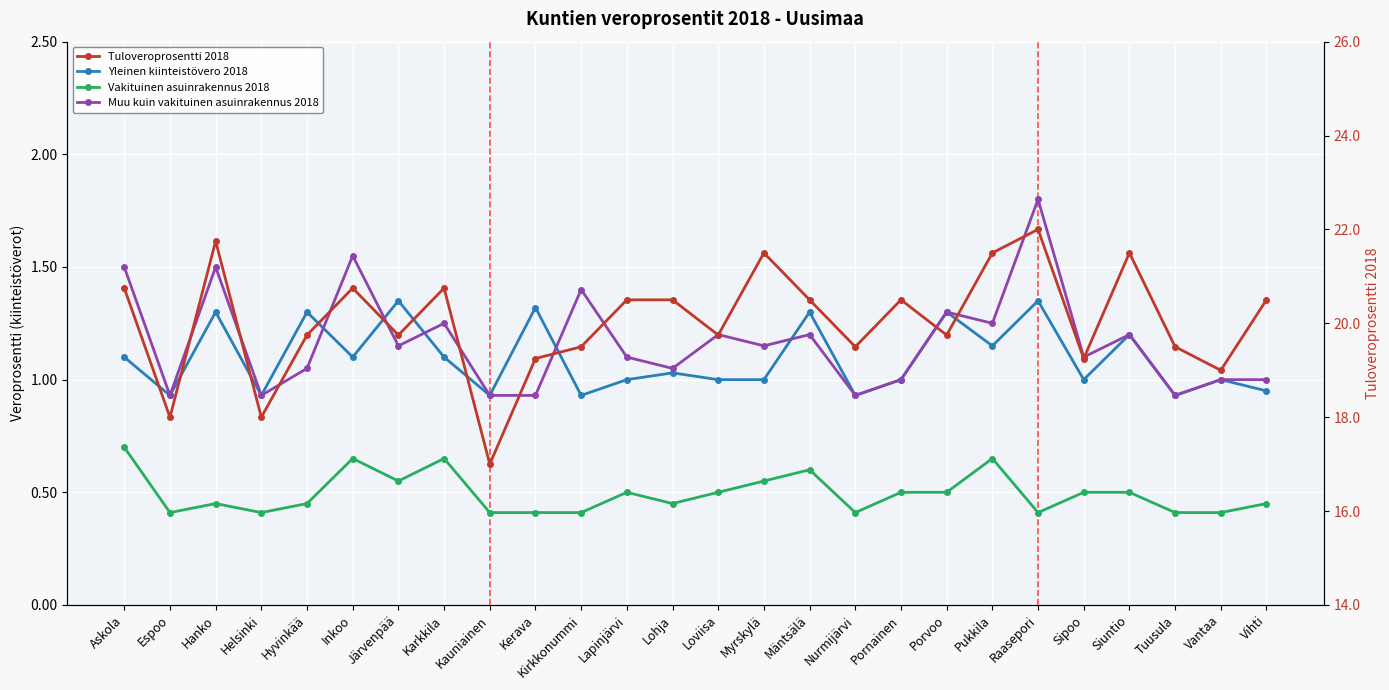

What position from the left is Vantaa?

25